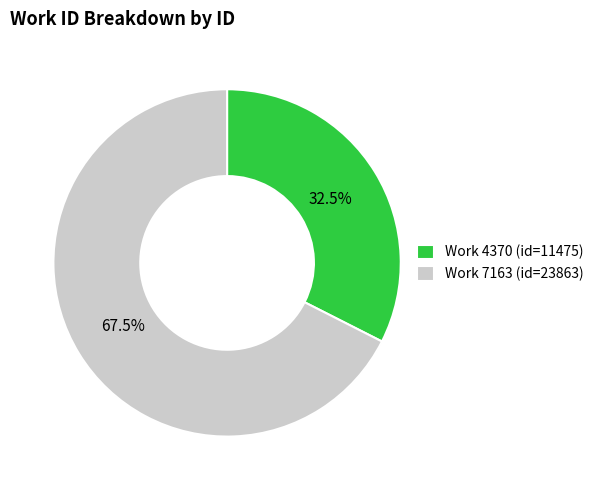

Which slice is the largest?

Work 7163 (id=23863)